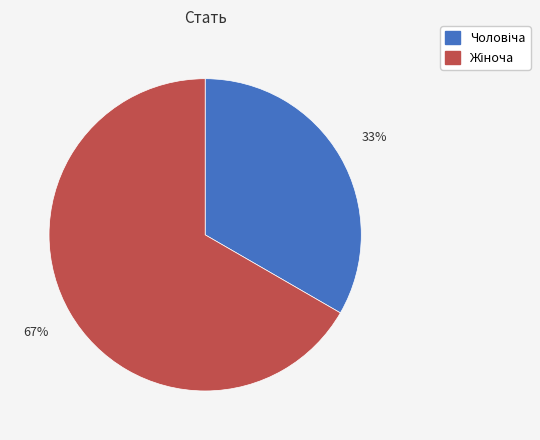

Is there a majority slice in this chart?

Yes